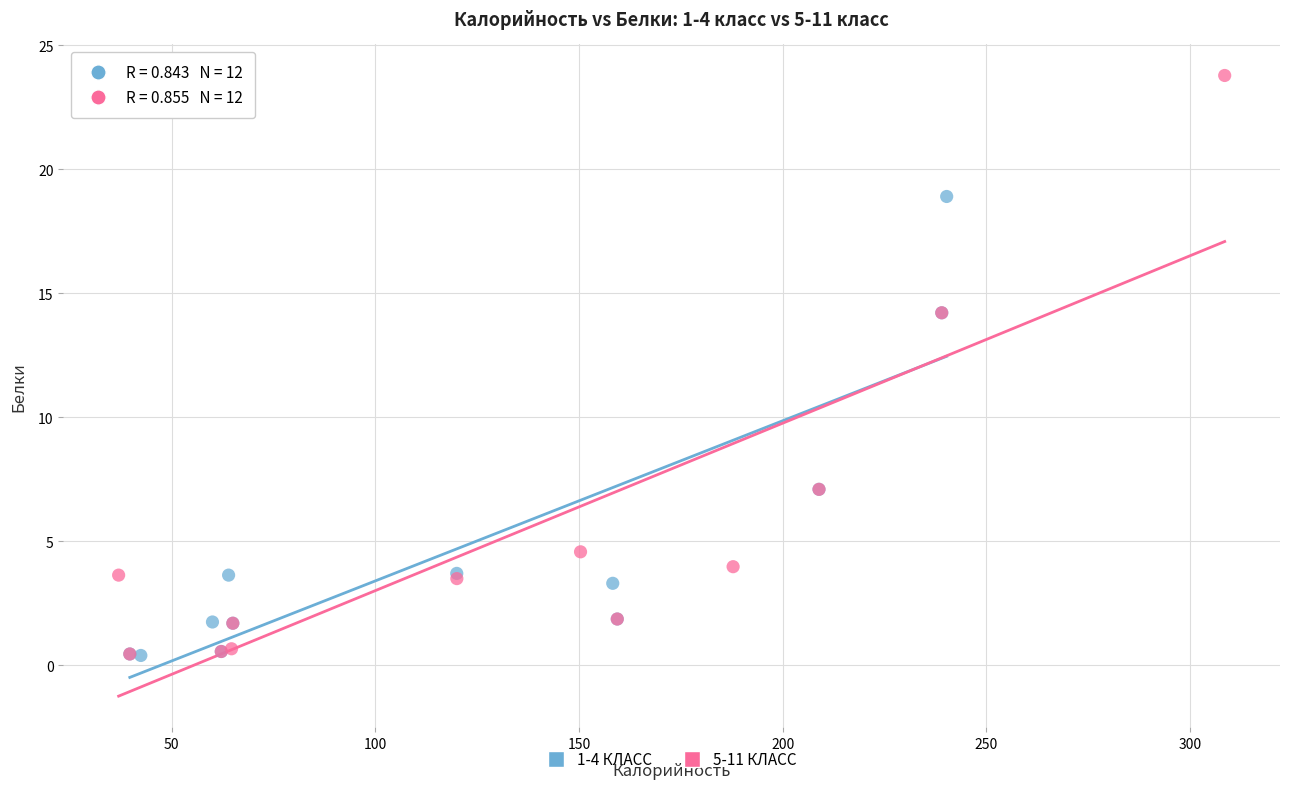

What are all the series names shown in the legend?

1-4 КЛАСС, 5-11 КЛАСС